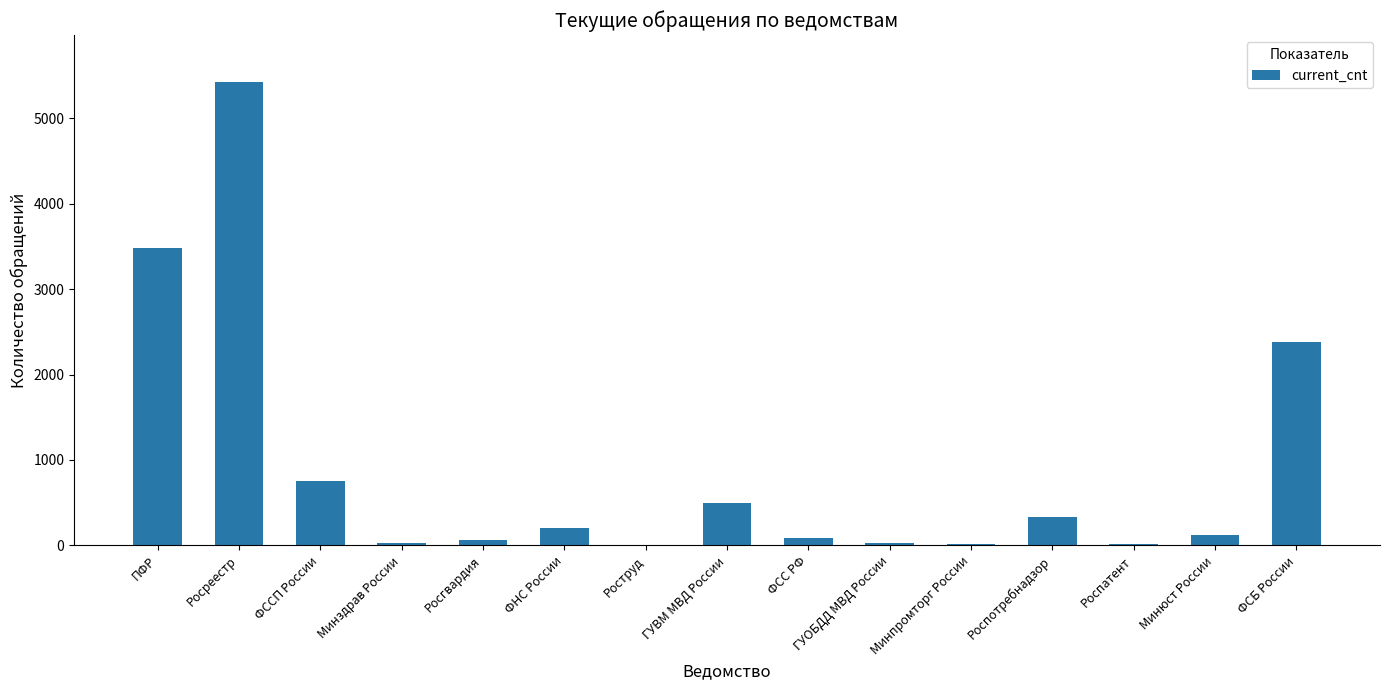

What is the average value?

897